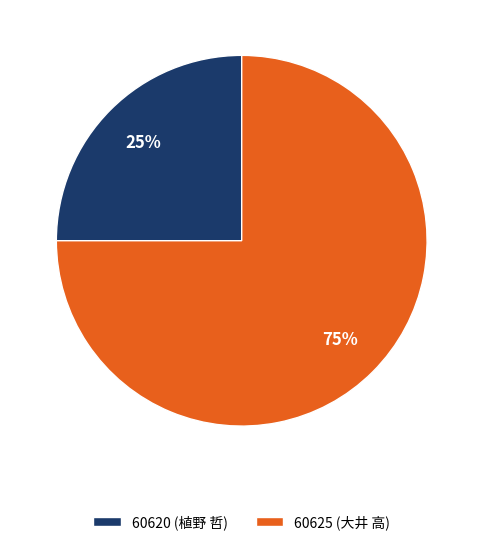

What is the largest slice in the pie chart?

60625 (大井 高)